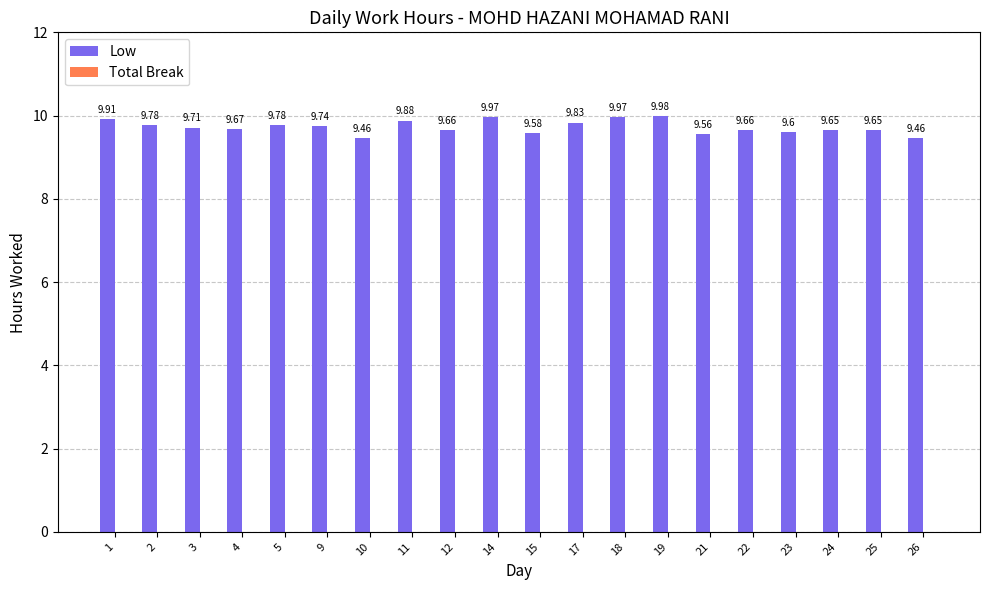

Which has a higher value, 10 or 12?

12